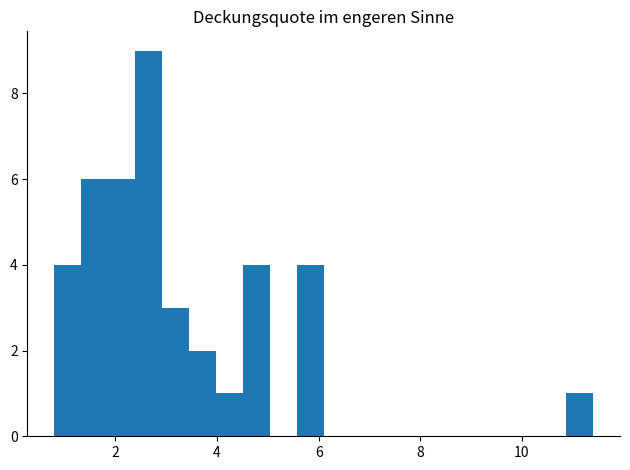

Around what value on the x-axis is the tallest bar? Give the approximate position of its centre, as read against the axis.

2.6